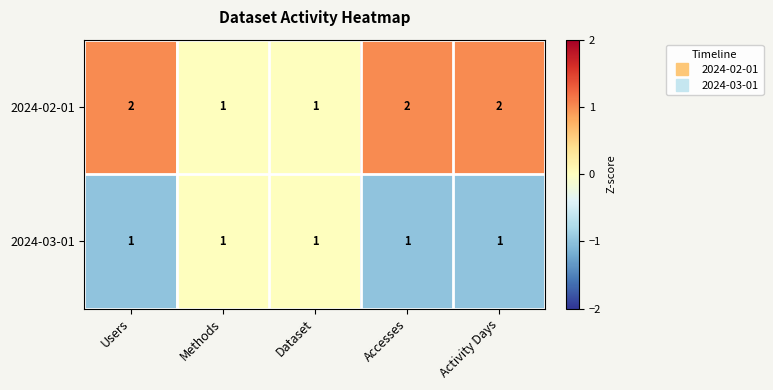

Reading left to right, transcribe all the data shown in this chart.

2024-02-01: Users=2	Methods=1	Dataset=1	Accesses=2	Activity Days=2
2024-03-01: Users=1	Methods=1	Dataset=1	Accesses=1	Activity Days=1